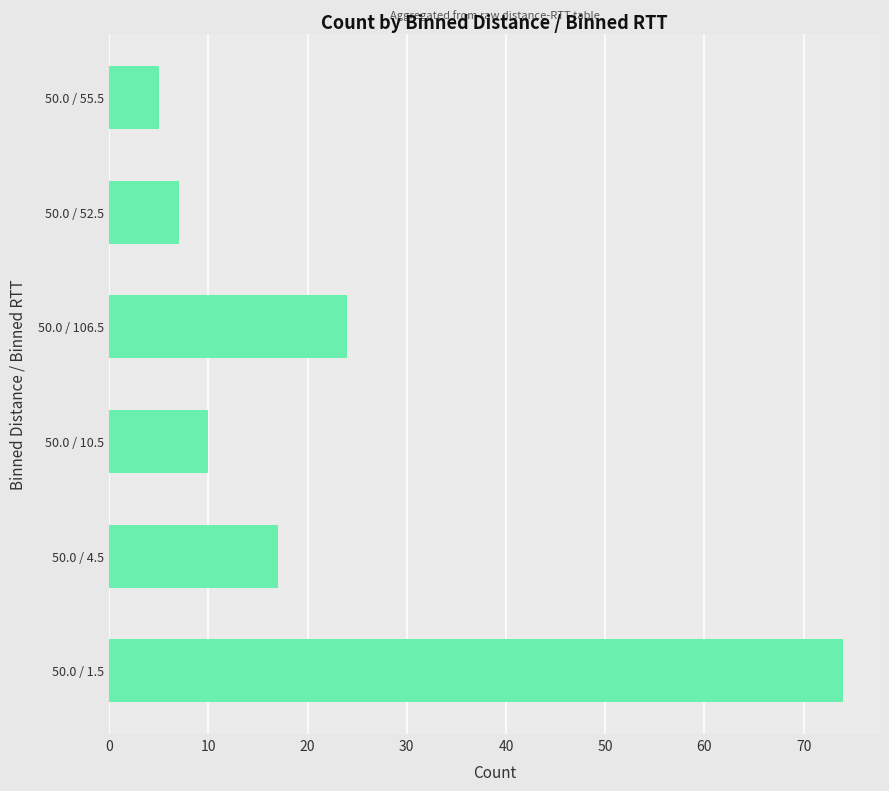

How many data points does each series have?

6